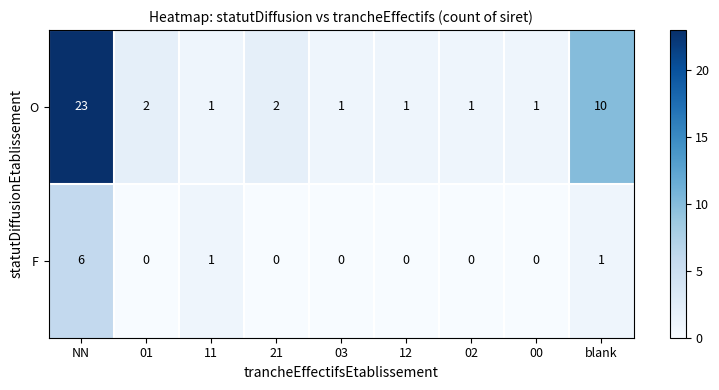

Which series changed the most between 01 and blank?

O